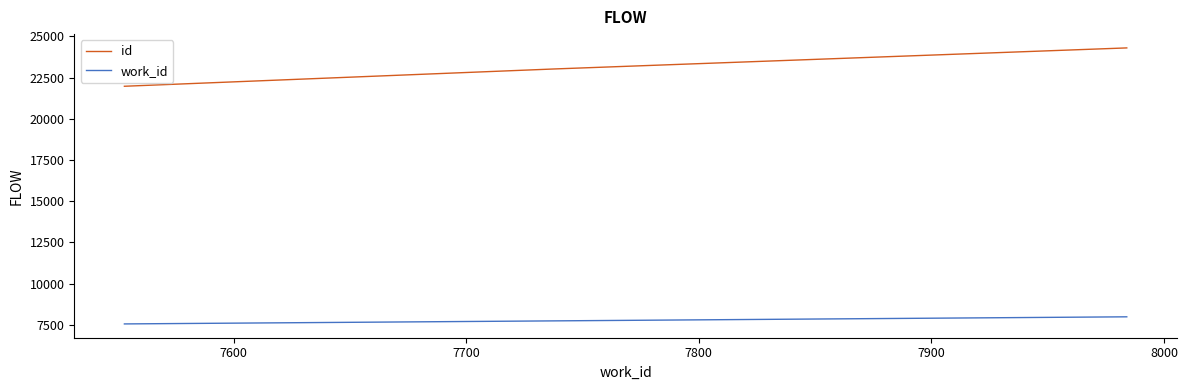

Which series has the widest spread of values?

id